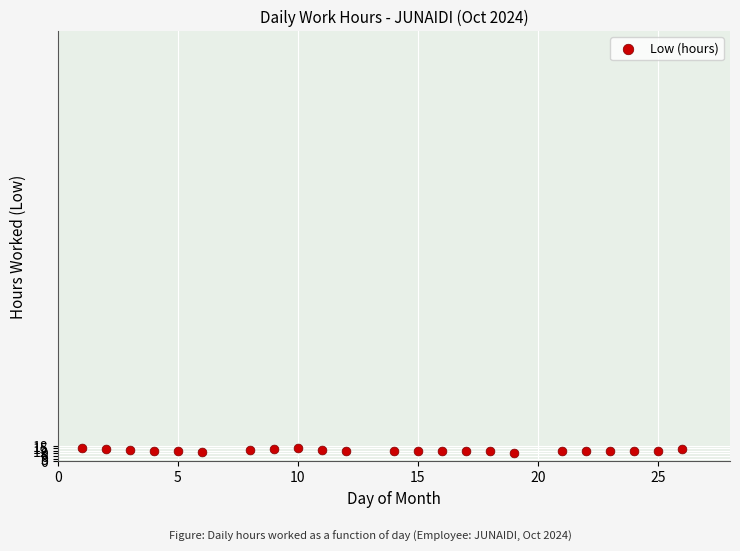

What is the range of Y values (max minus min)?

4.9